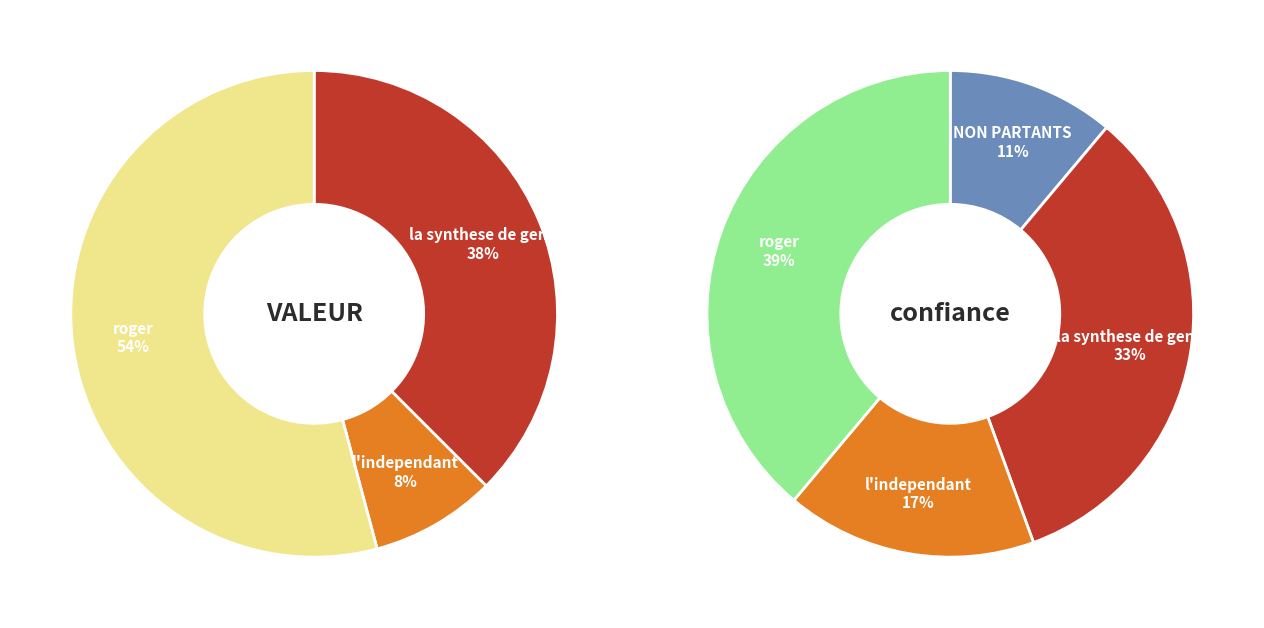

How many segments does this pie chart have?

4